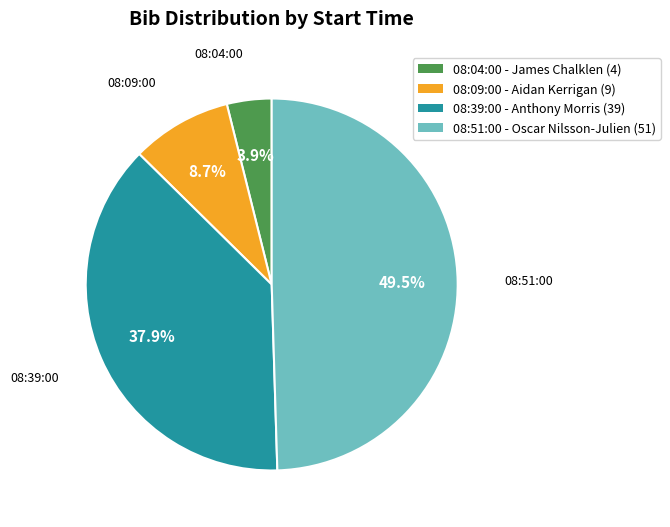

Does 08:51:00 represent more than half of the total?

No